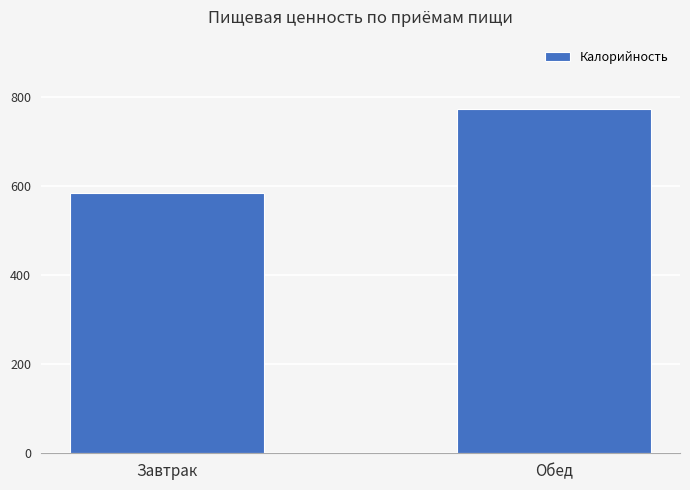

What is the smallest value displayed?

585